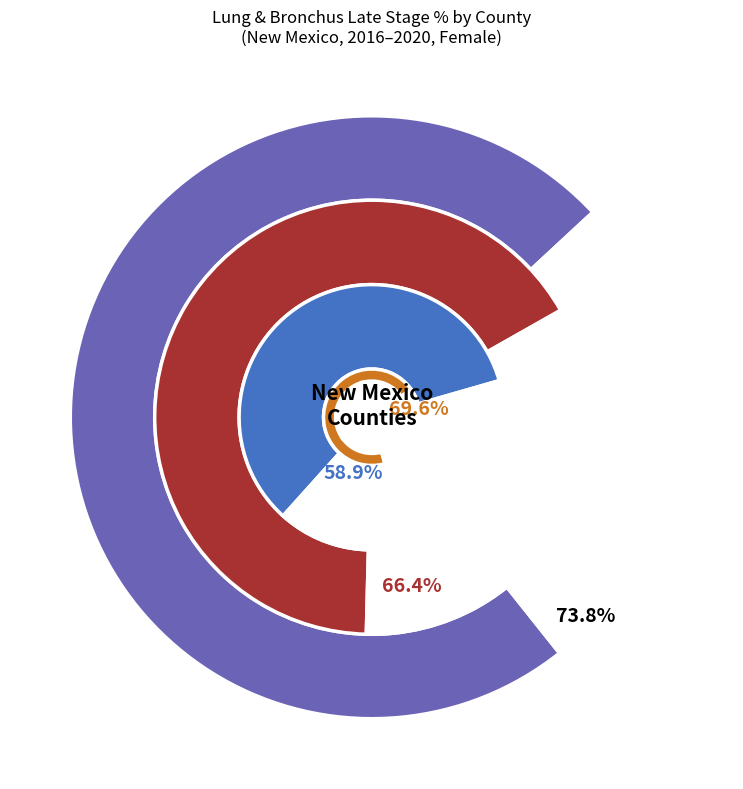

Approximately how many times larger is the value at Eddy County compared to Taos County?

0.8